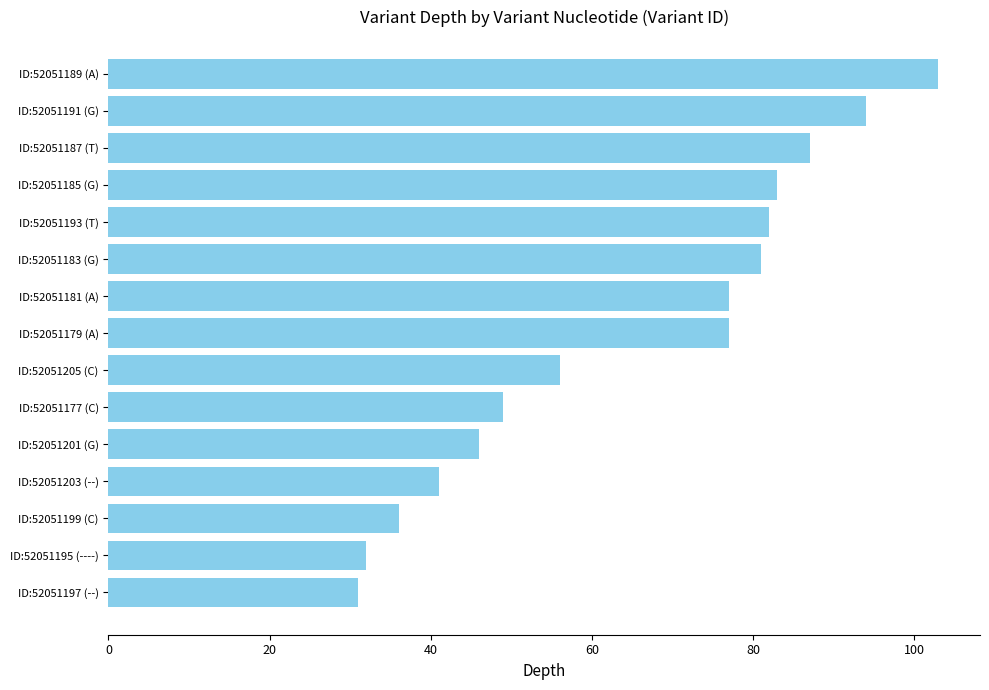

What is the minimum value shown in the chart?

31